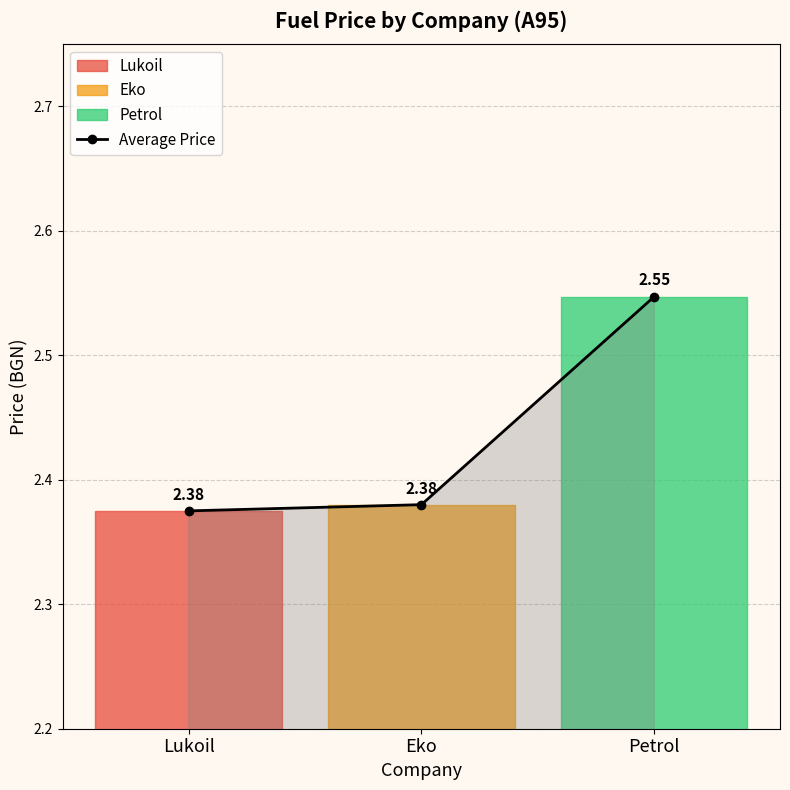

What is the sum of all values?

7.3